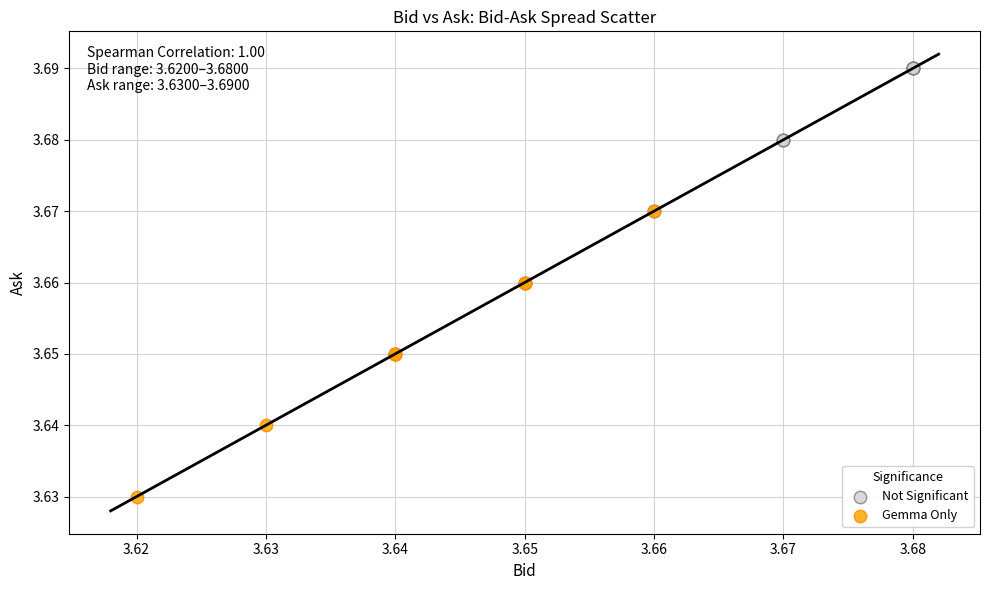

Which series contains the highest Y value?

Not Significant